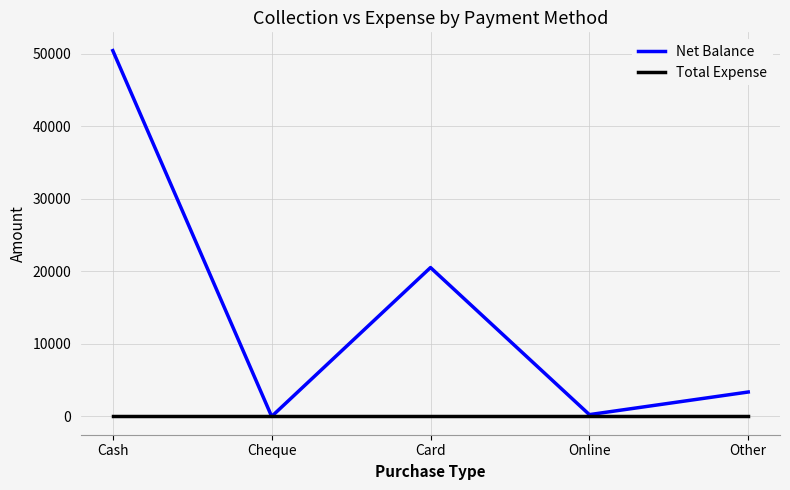

The value of Net Balance at Other is 3367. True or false?

True